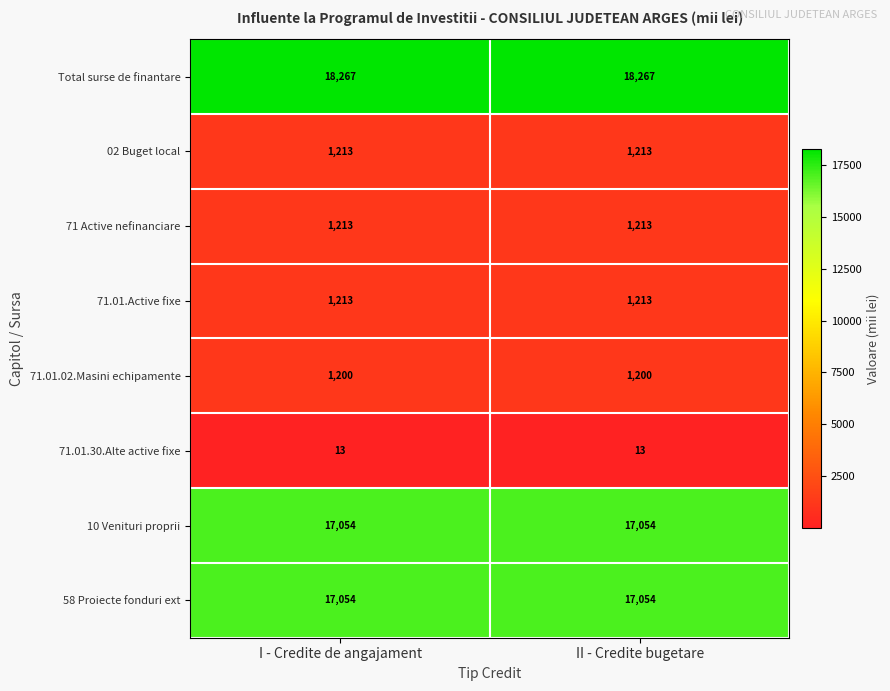

Which series has the largest total across all categories?

Total surse de finantare